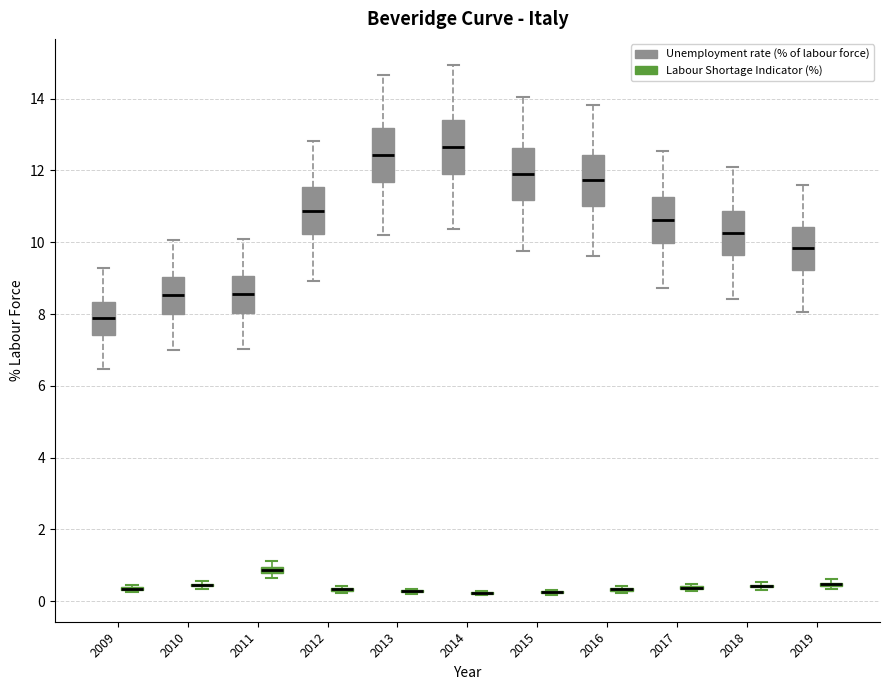

Where does the median line of the box for 2011 (Unemployment rate (% of labour force)) sit on the y-axis? The values are not printed on the chart, so give them approximately, as read against the axis.

8.6